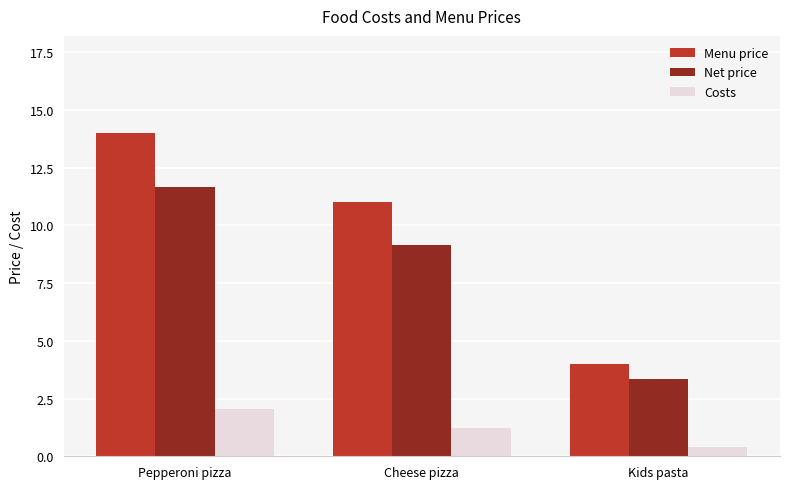

What is the difference between the maximum and second lowest values in the Costs series?

0.8